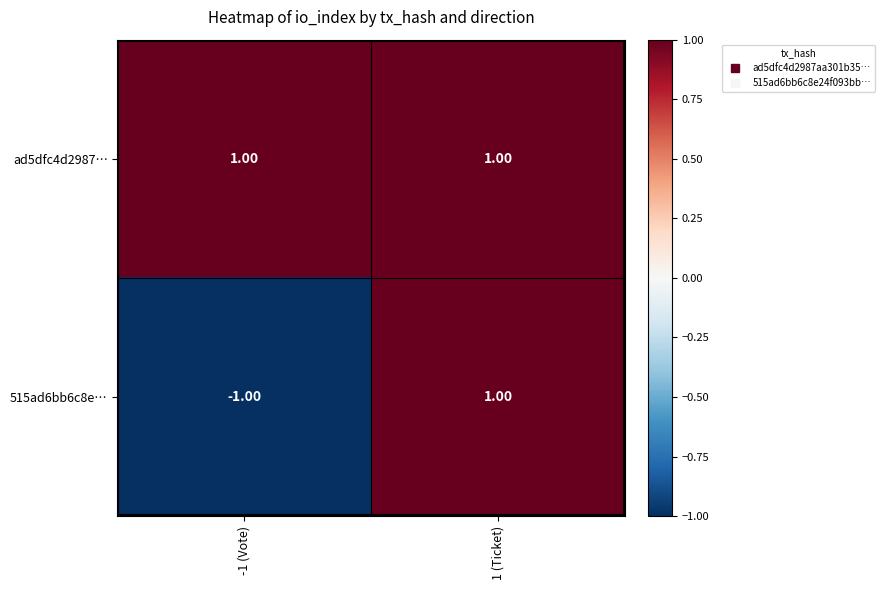

What is the spread (max minus min) of values at -1 (Vote)?

2